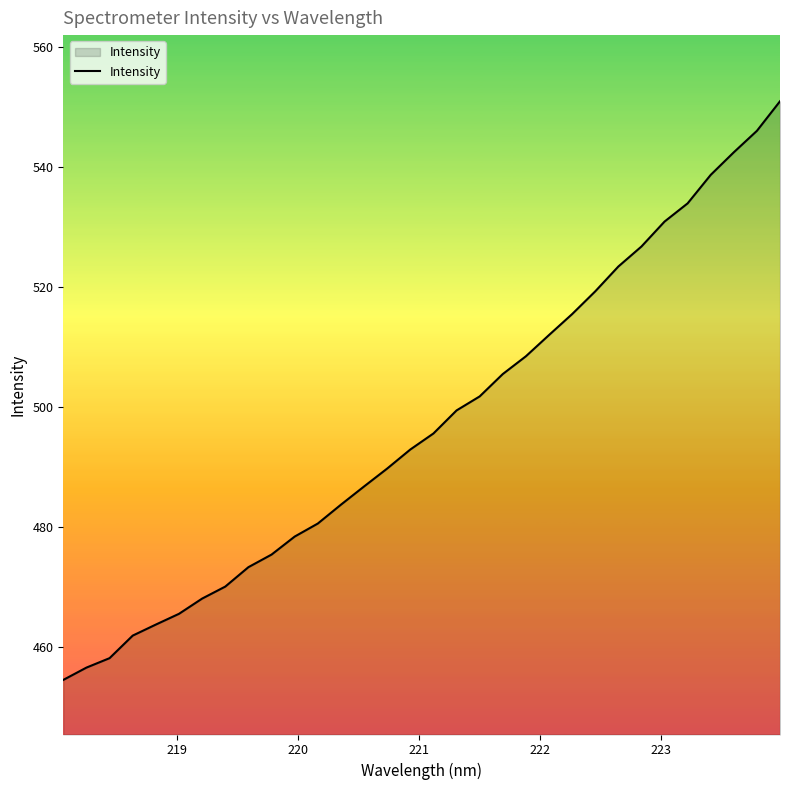

What is the difference between the maximum and minimum values?

96.4